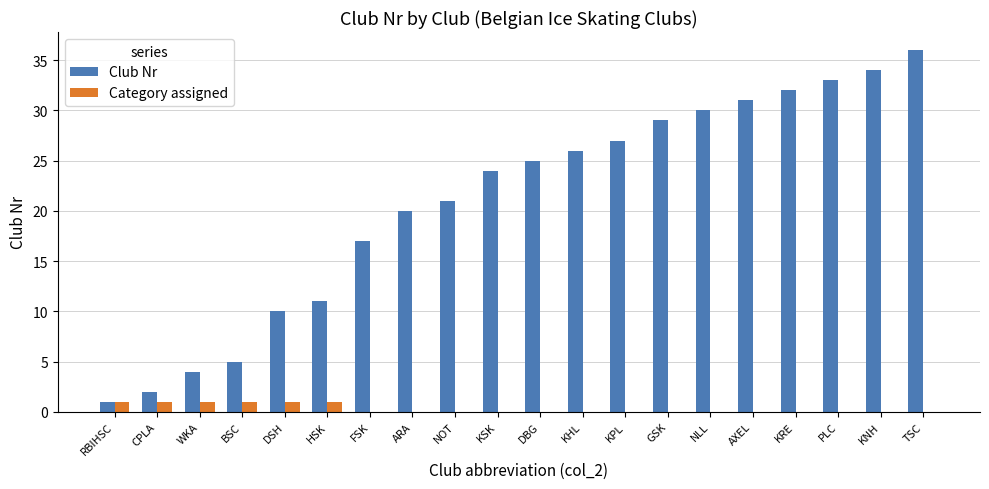

Which label corresponds to the largest value in the chart?

TSC